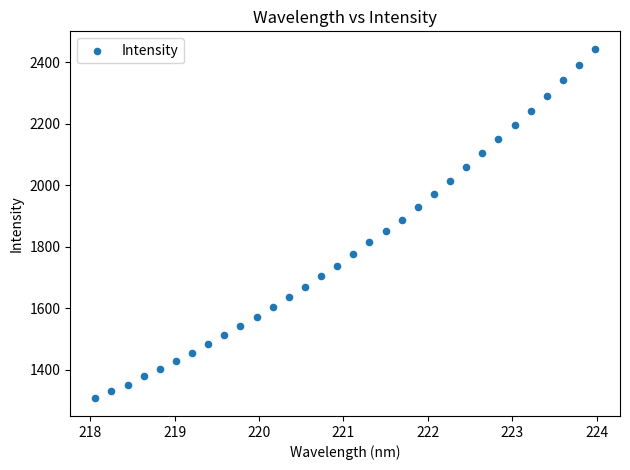

What is the range of X values (max minus min)?

5.9